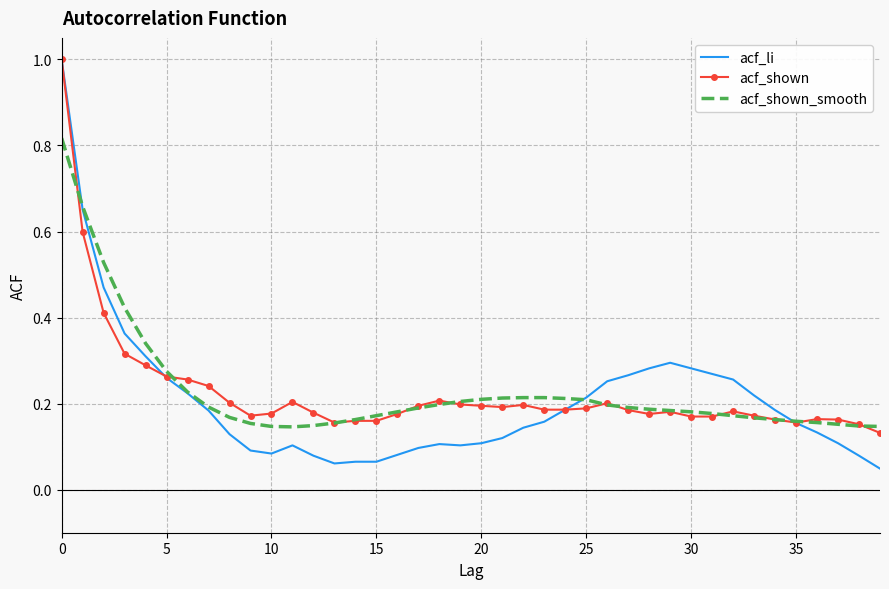

What is the maximum value shown in the chart?

1.0